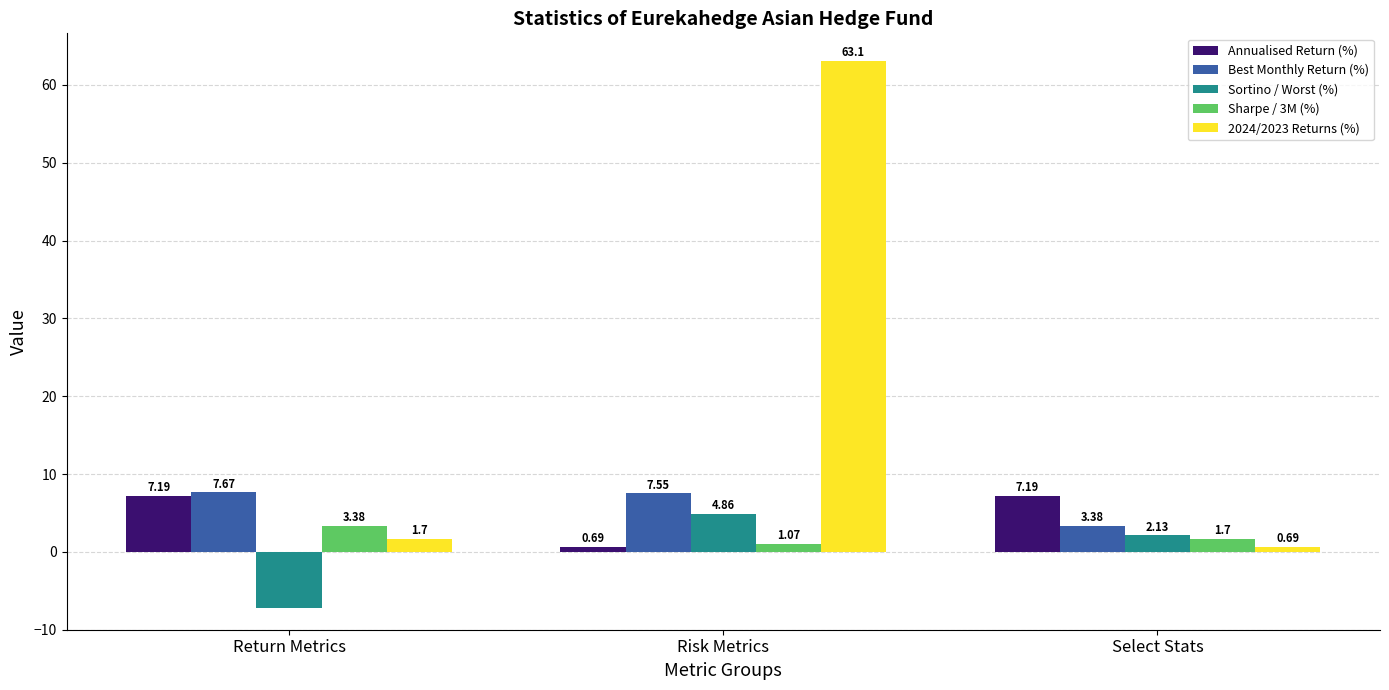

Rank the series by their maximum value, from lowest to highest.

Sharpe / 3M (%), Sortino / Worst (%), Annualised Return (%), Best Monthly Return (%), 2024/2023 Returns (%)